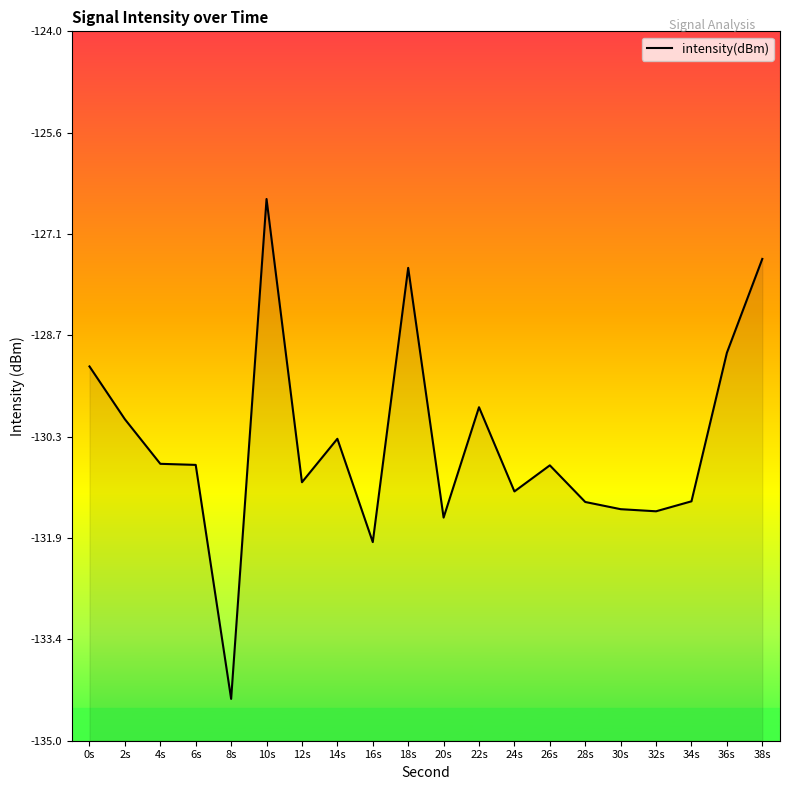

What is the change in value from 0s to 18s?

+1.5